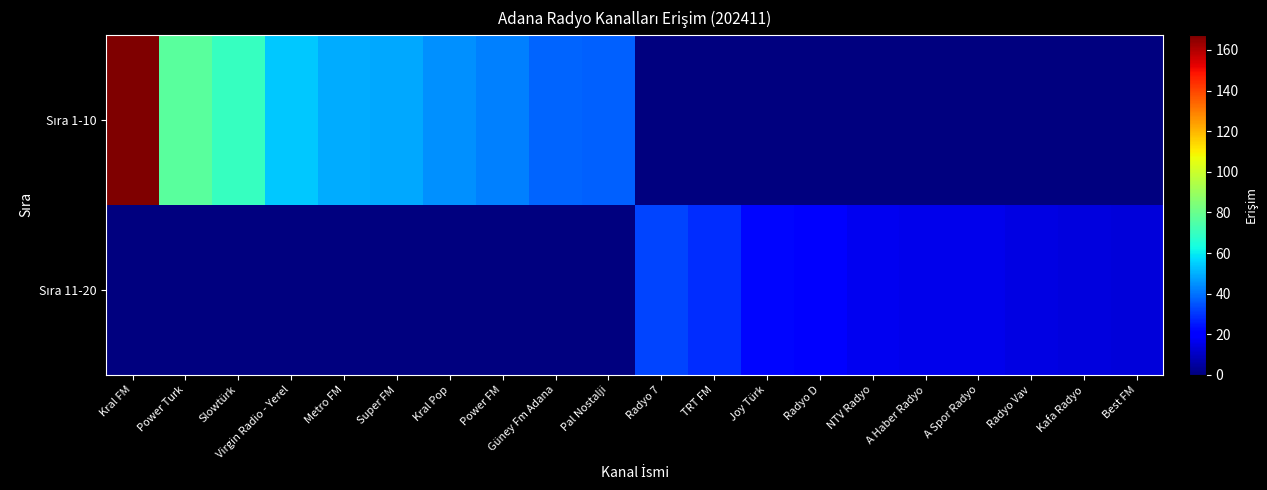

What is the difference between the highest and lowest values at Pal Nostalji?

37.1